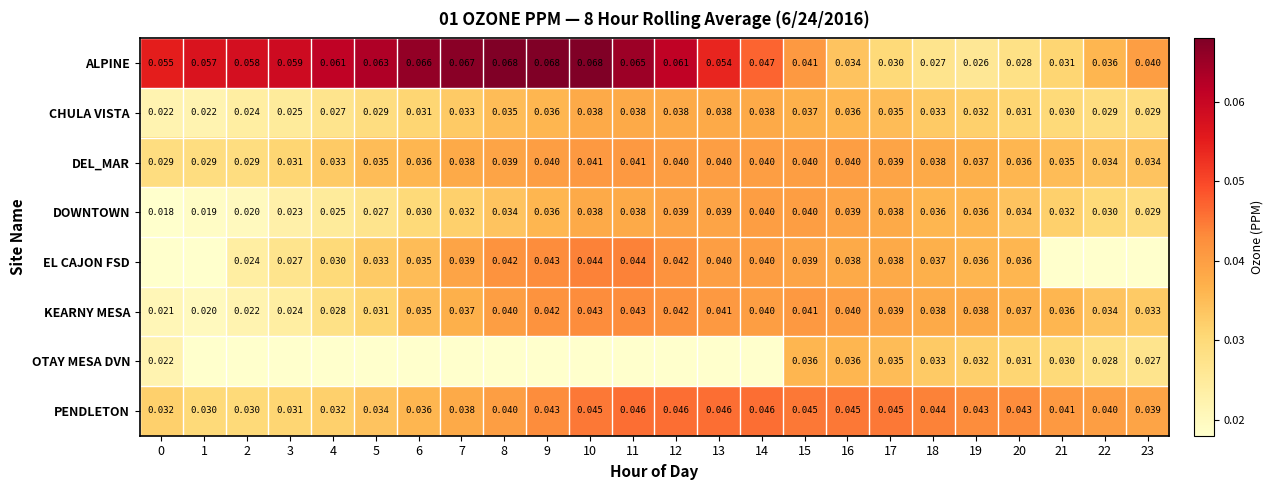

Is the value of KEARNY MESA at 3 greater than the value of EL CAJON FSD at 10?

No